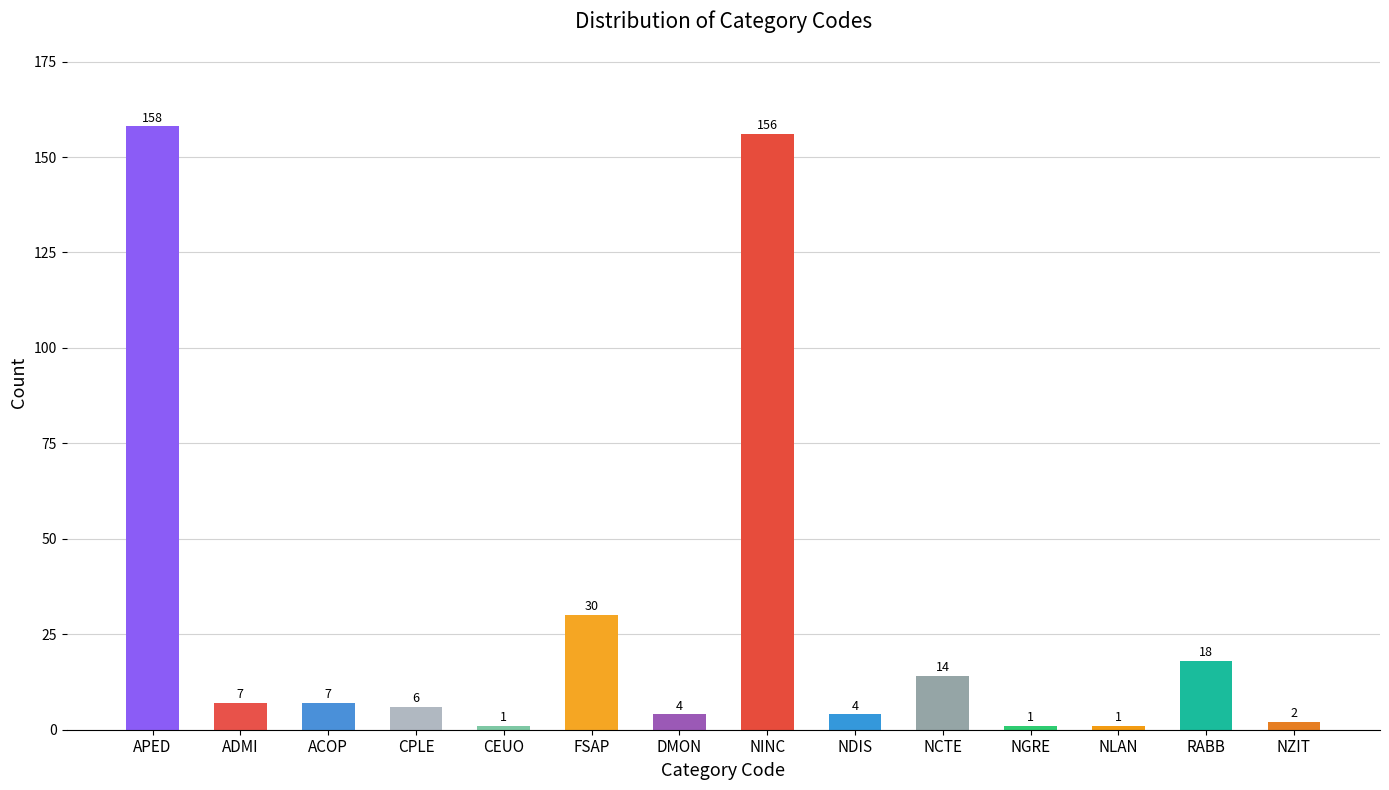

Is it true that the value at NZIT is 2?

True